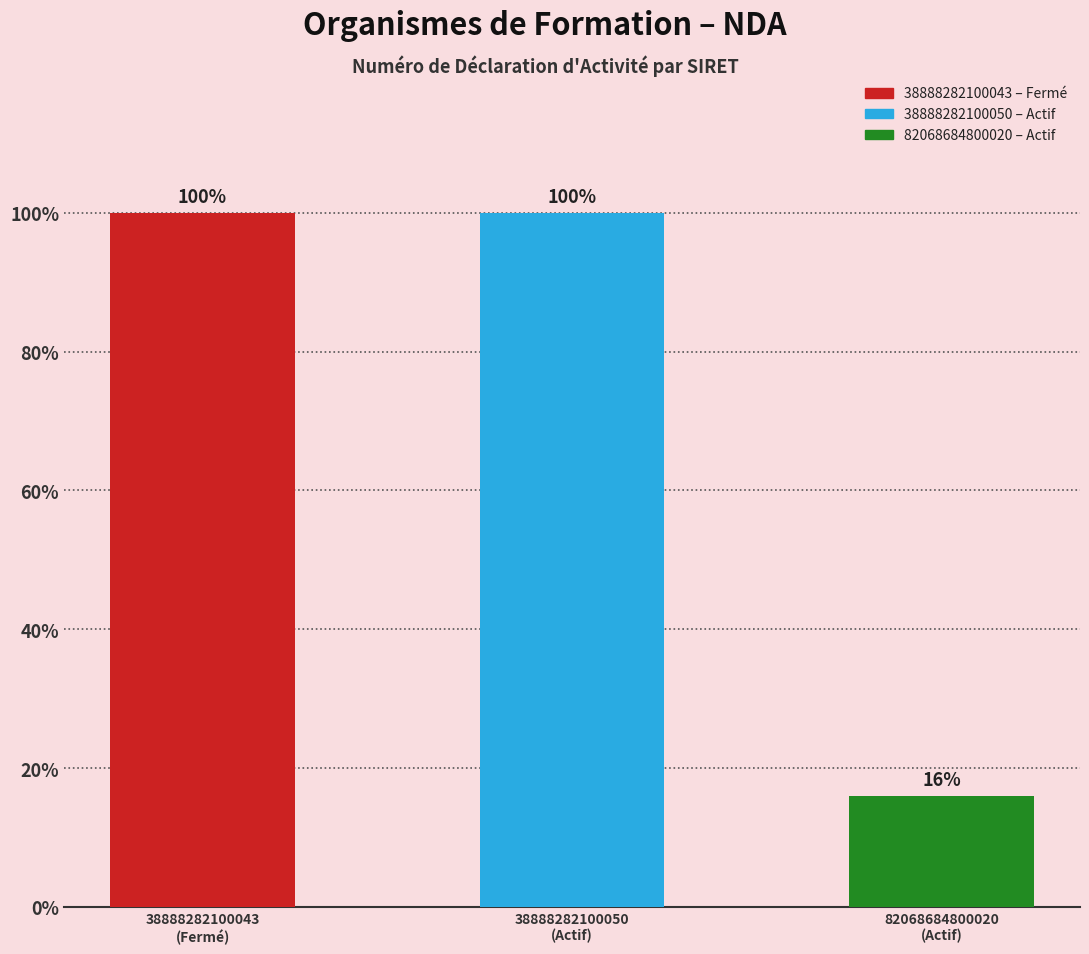

True or false: the data shows 4406042533 at 82068684800020
(Actif).

False